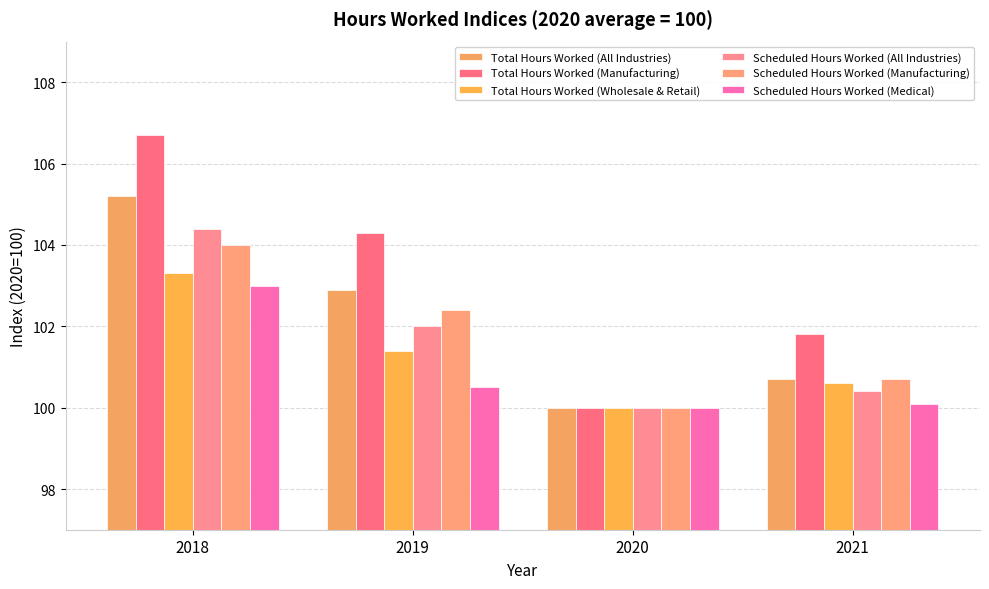

Reading right to left, transcribe all the data shown in this chart.

Total Hours Worked (All Industries): 100.7	100.0	102.9	105.2
Total Hours Worked (Manufacturing): 101.8	100.0	104.3	106.7
Total Hours Worked (Wholesale & Retail): 100.6	100.0	101.4	103.3
Scheduled Hours Worked (All Industries): 100.4	100.0	102.0	104.4
Scheduled Hours Worked (Manufacturing): 100.7	100.0	102.4	104.0
Scheduled Hours Worked (Medical): 100.1	100.0	100.5	103.0